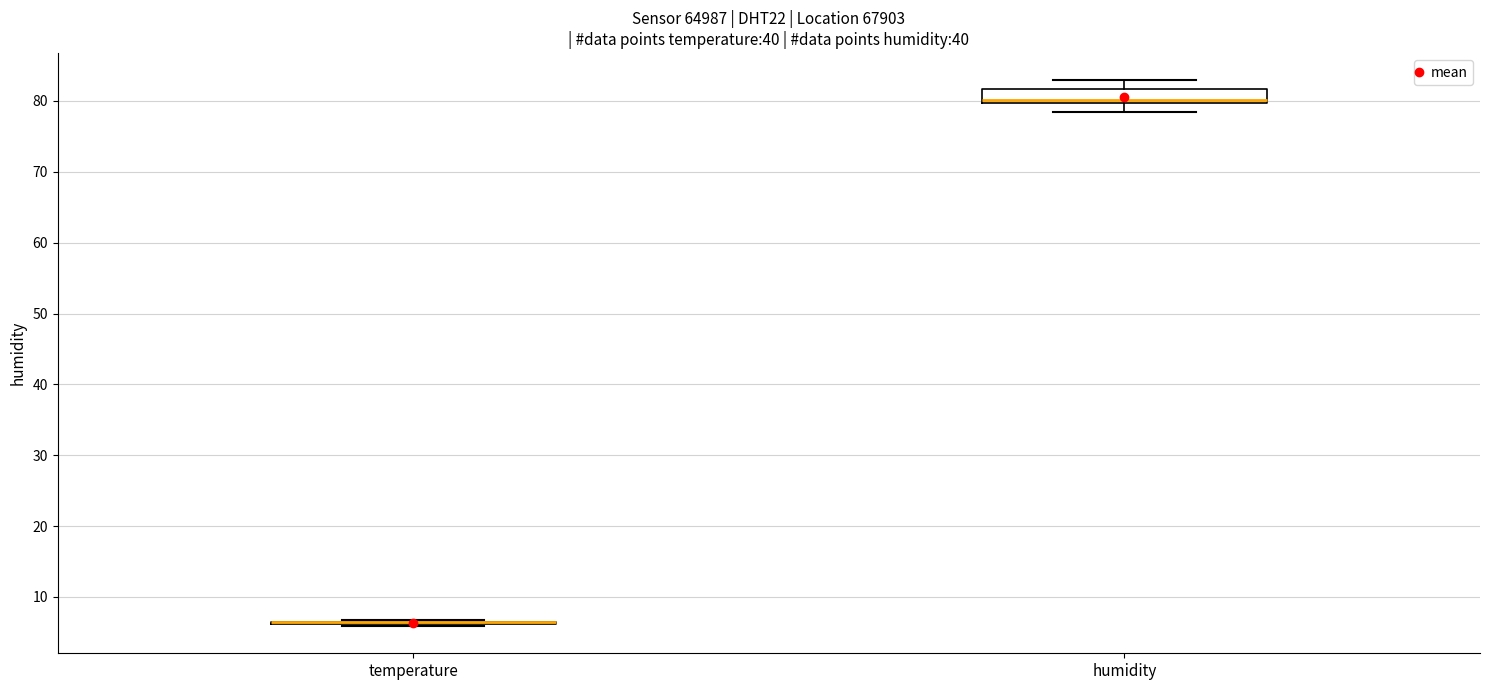

Reading left to right, transcribe this box plot: for each box, give where its median line is, the range the box spans, and where its two whiskers end, as read against the y-axis. The values are not printed on the chart, so give them approximately, as read against the axis.

temperature: box collapsed to a line at 7, whiskers 6 to 7
humidity: median 80 (just above the box's lower edge), box 80 to 82, whiskers 78 to 83